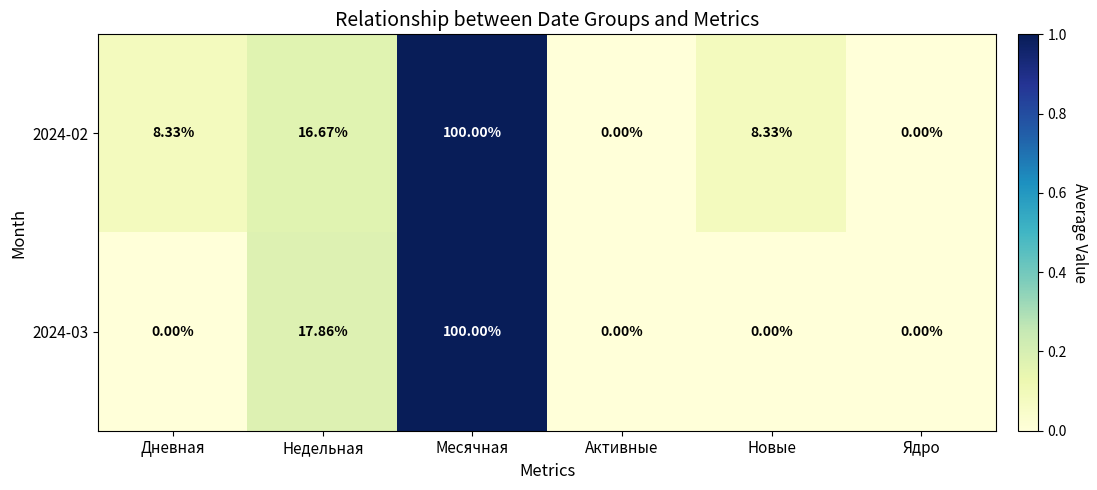

Is the value of 2024-02 at Новые greater than the value of 2024-03 at Новые?

Yes